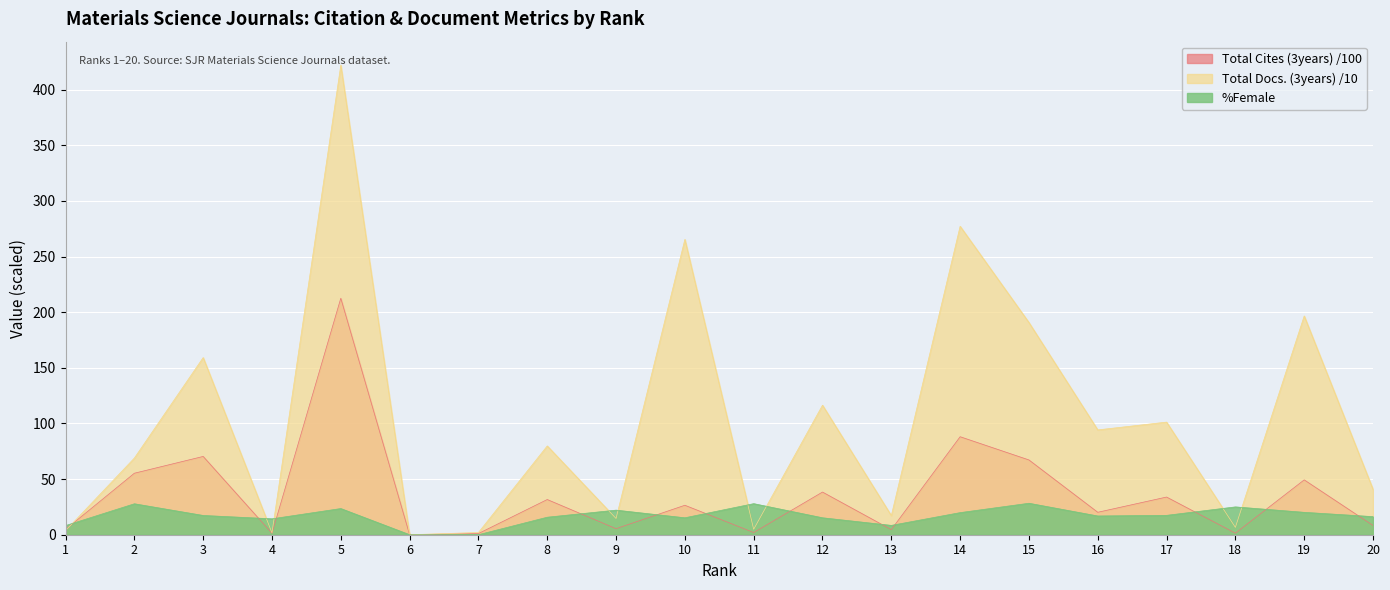

Which series has the largest total across all categories?

Total Docs. (3years) /10